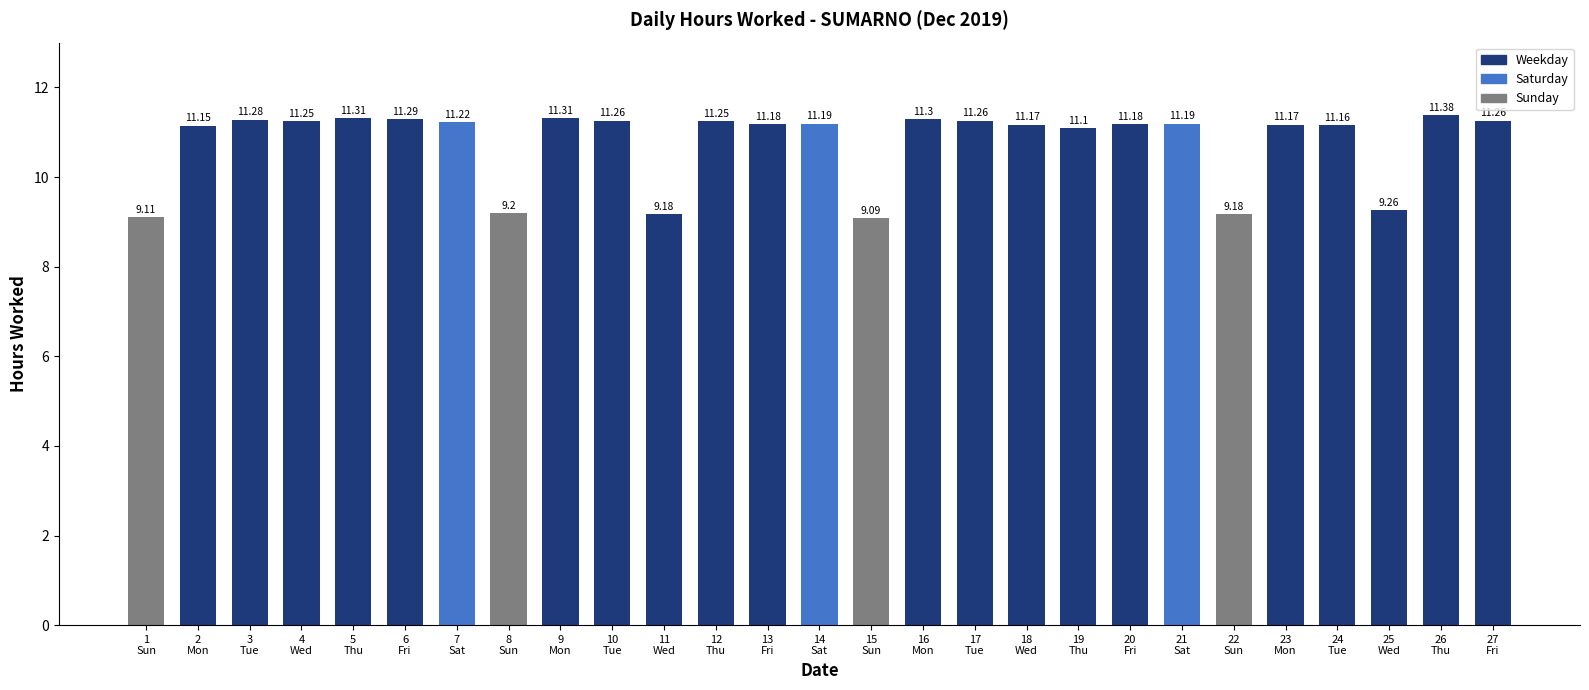

The chart shows a value of 11.3 at 9
Mon. True or false?

True